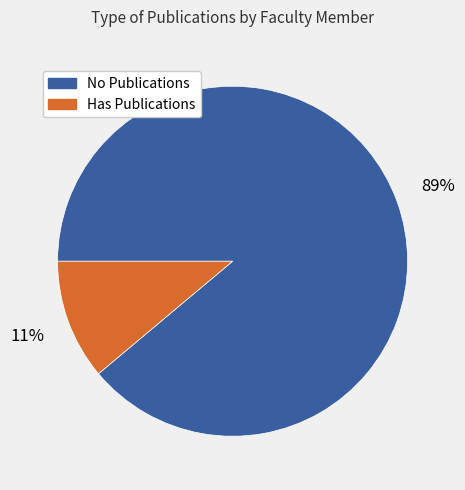

Count the number of slices in the pie.

2